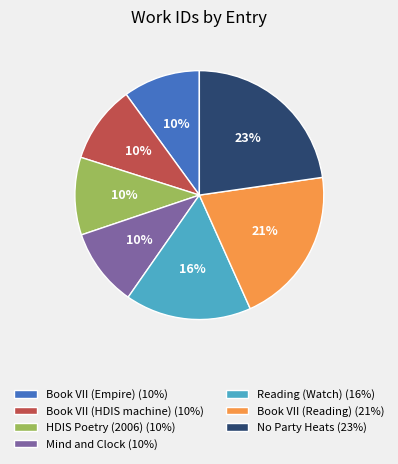

To the nearest percent, what is the difference between the largest and smallest slice percentages?

13%